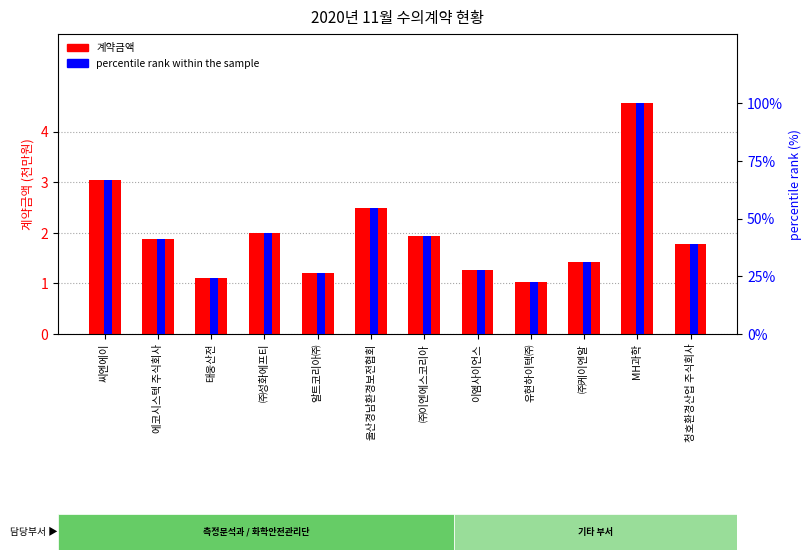

Reading right to left, extract all data points from this chart.

계약금액: 청호환경산업 주식회사=1.8	MH과학=4.6	㈜케이엔알=1.4	유현하이텍㈜=1.0	이엠사이언스=1.3	㈜이엔에스코리아=1.9	울산경남환경보전협회=2.5	알트코리아㈜=1.2	㈜성화에프티=2.0	태웅산전=1.1	에코시스텍 주식회사=1.9	씨엔에이=3.0
percentile rank within the sample: 청호환경산업 주식회사=39.1	MH과학=100.0	㈜케이엔알=31.3	유현하이텍㈜=22.7	이엠사이언스=27.7	㈜이엔에스코리아=42.6	울산경남환경보전협회=54.8	알트코리아㈜=26.4	㈜성화에프티=43.8	태웅산전=24.1	에코시스텍 주식회사=41.0	씨엔에이=66.5